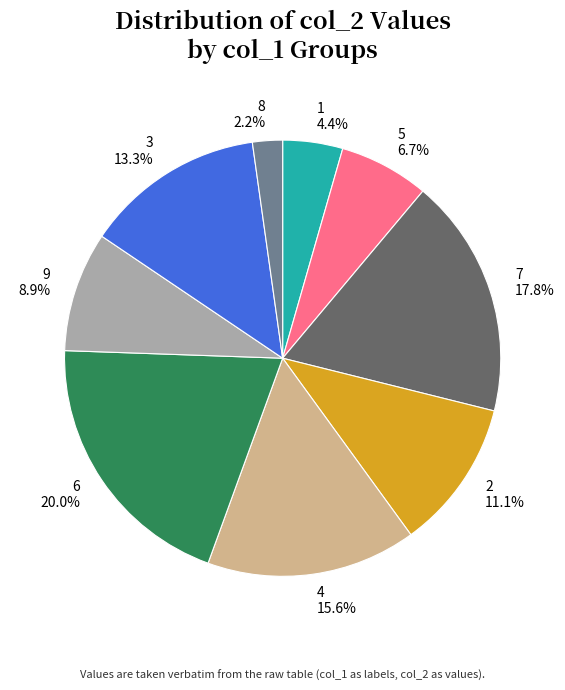

What is the total percentage of 9 and 7?

26.7%